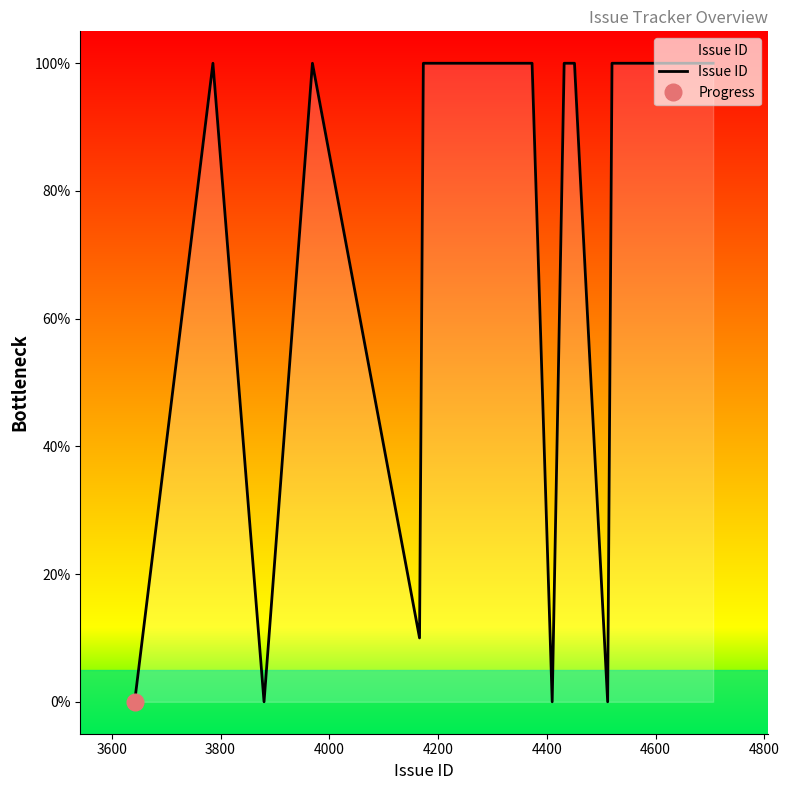

Reading left to right, extract all data points from this chart.

0	100	0	100	10	100	100	100	0	100	100	80	0	100	100	100	100	100	100	100